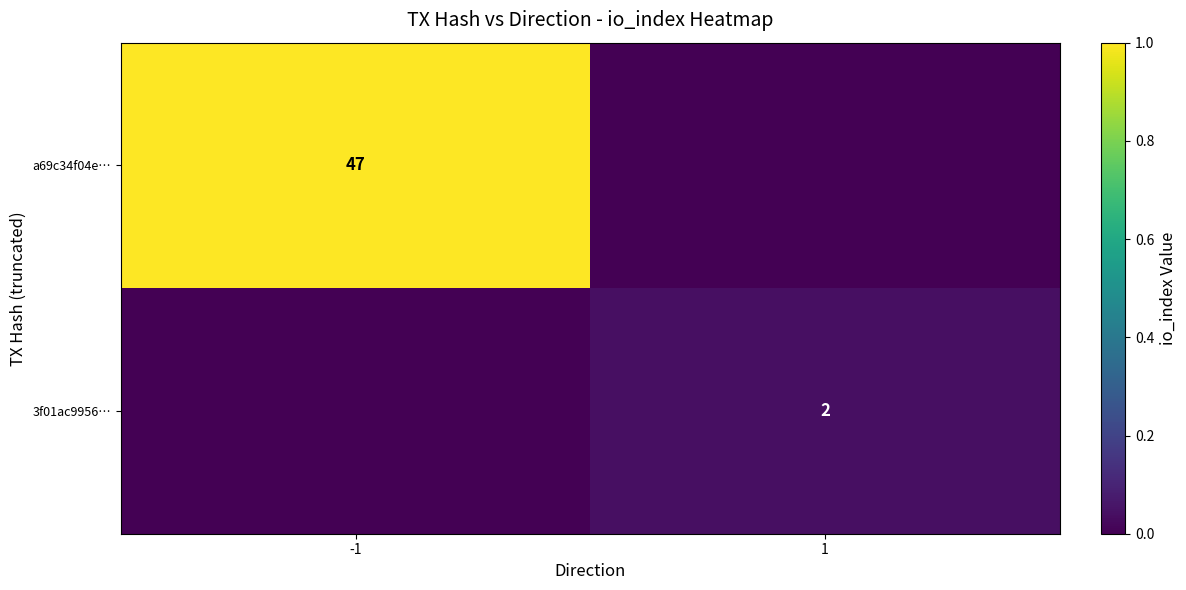

How many categories are shown in the chart?

2